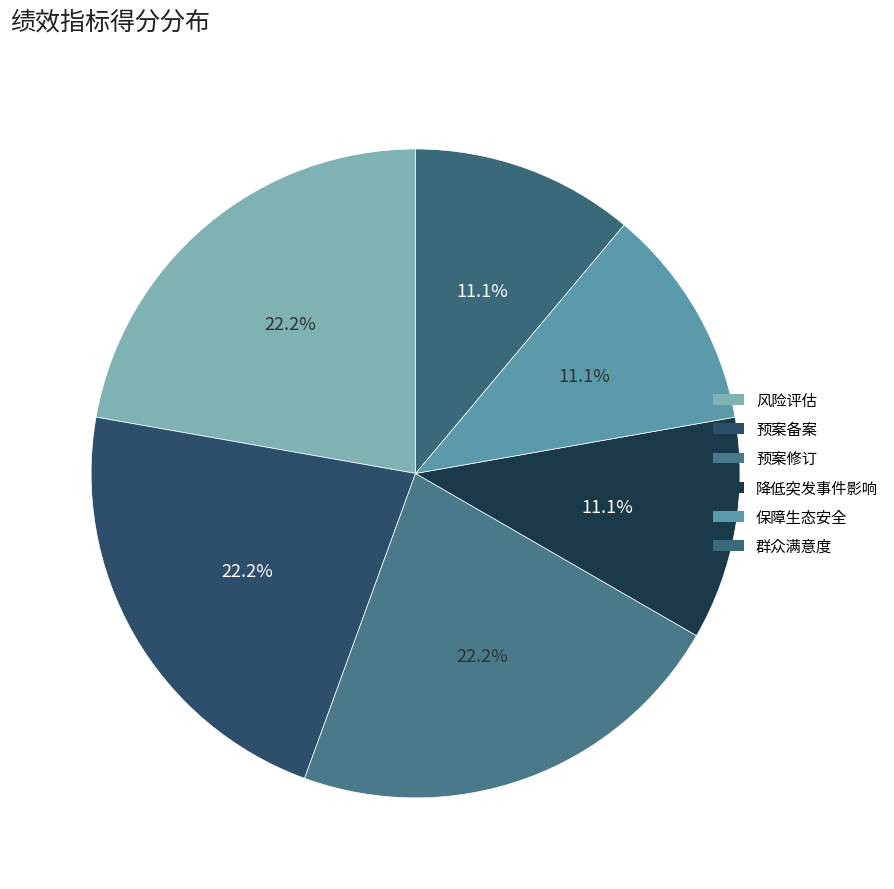

How many slices are in this pie chart?

6